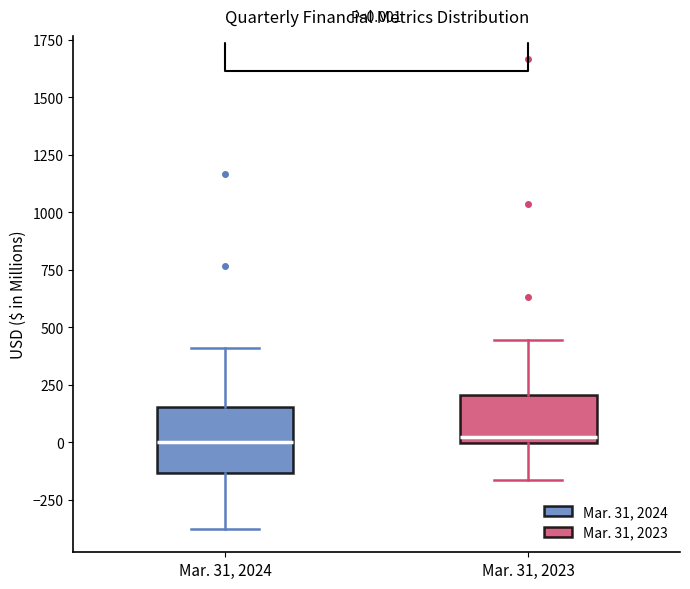

Comparing the boxes themselves (not the whiskers), which one is the tallest?

Mar. 31, 2024